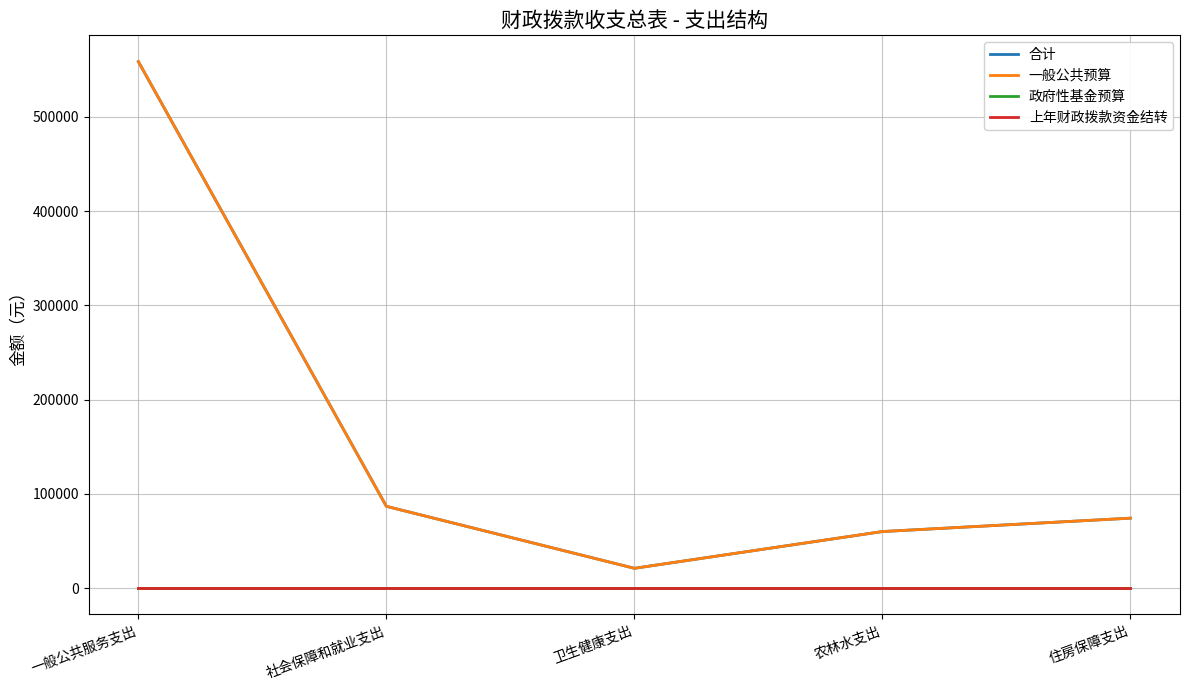

Which category has the lowest value in the 政府性基金预算 series?

一般公共服务支出